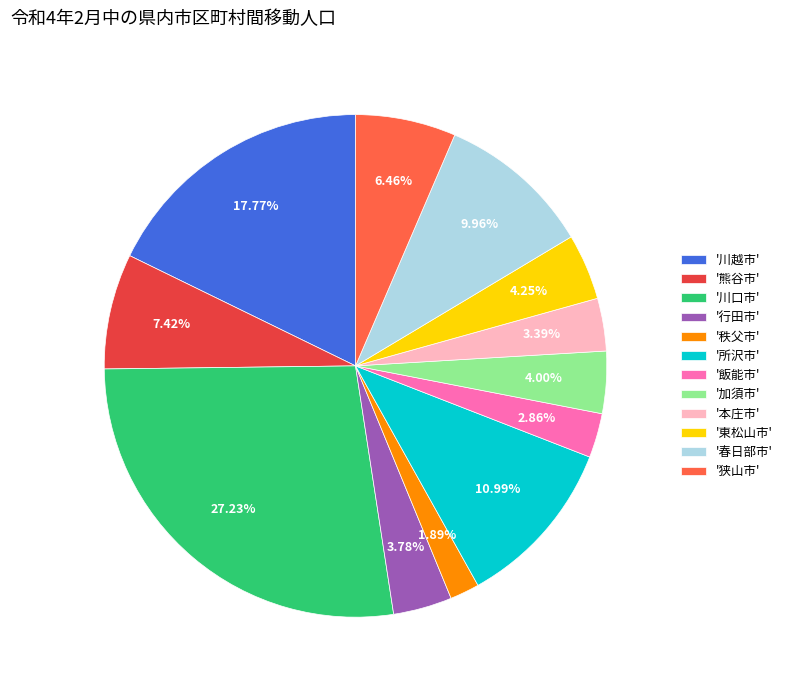

Do '川口市' and '東松山市' together represent more than half of the pie?

No